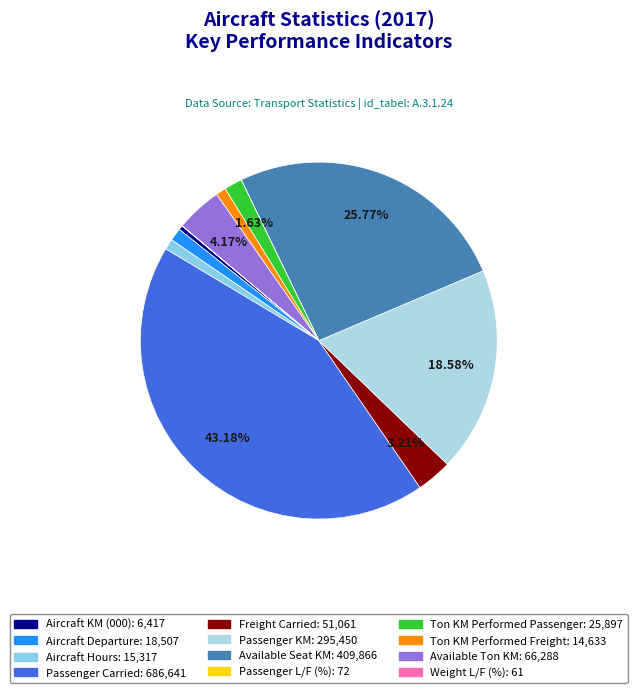

Count the number of slices in the pie.

12